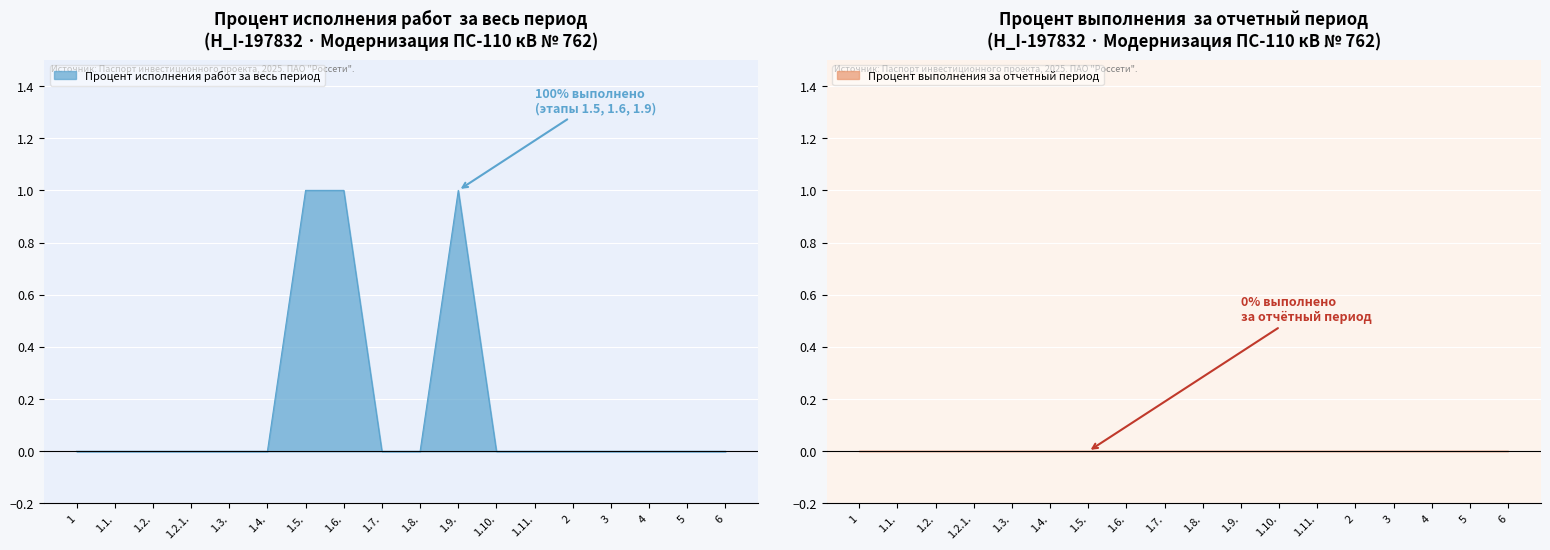

The value at 1.11. is 0. True or false?

False